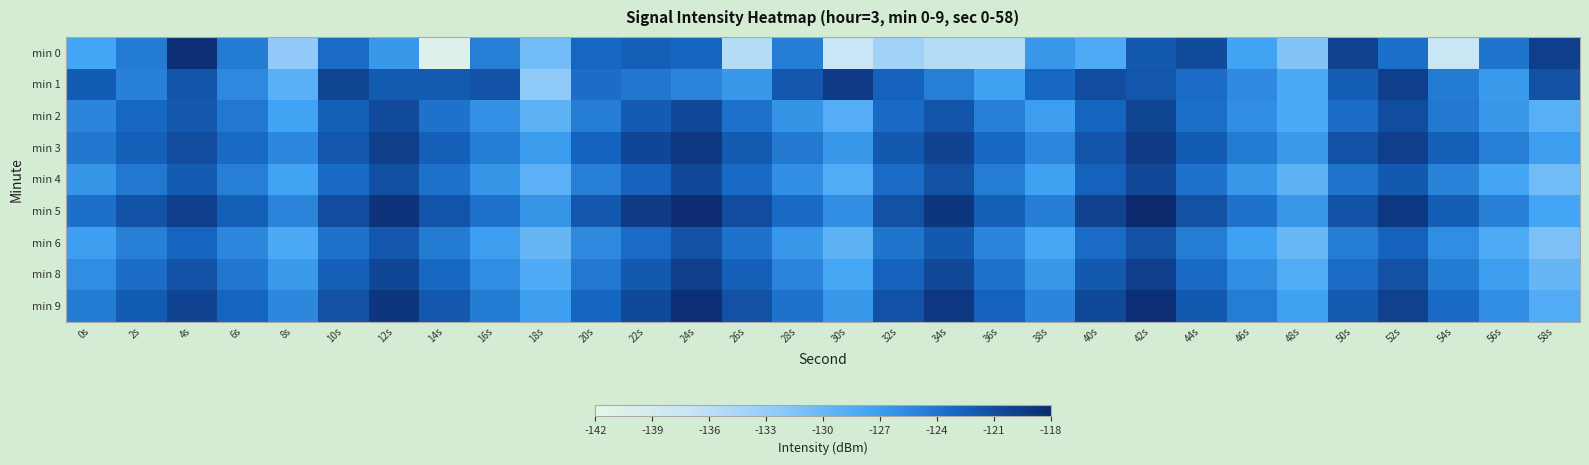

How many data points does each series have?

30